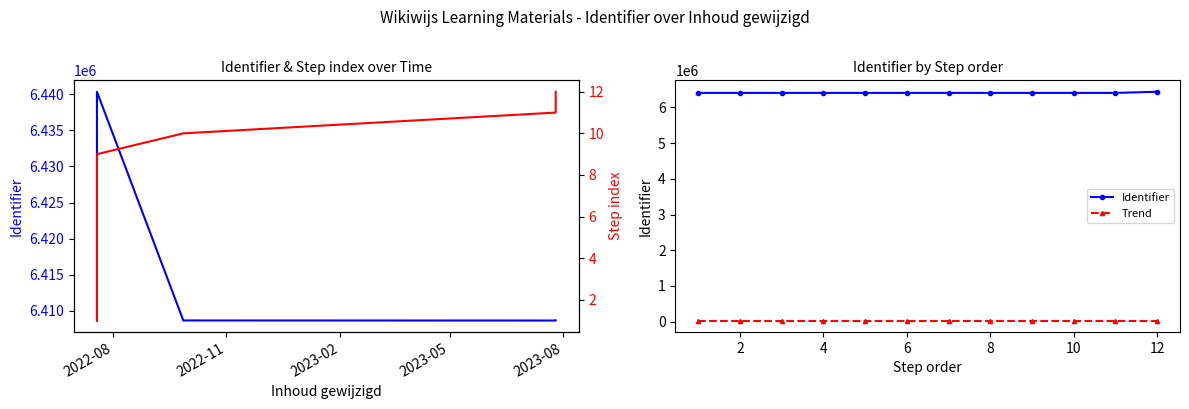

Reading left to right, list all the values displayed in this chart.

Identifier: 6408648.0	6408649.0	6408651.0	6408653.0	6408656.0	6408659.0	6408662.0	6408664.0	6408665.0	6408667.0	6408669.0	6440354.0
Trend: 31000.0	31001.0	31002.0	31003.0	31004.0	31005.0	31006.0	31007.0	31008.0	31009.0	31010.0	31011.0
Step index: 1.0	2.0	3.0	4.0	5.0	6.0	7.0	8.0	9.0	10.0	11.0	12.0